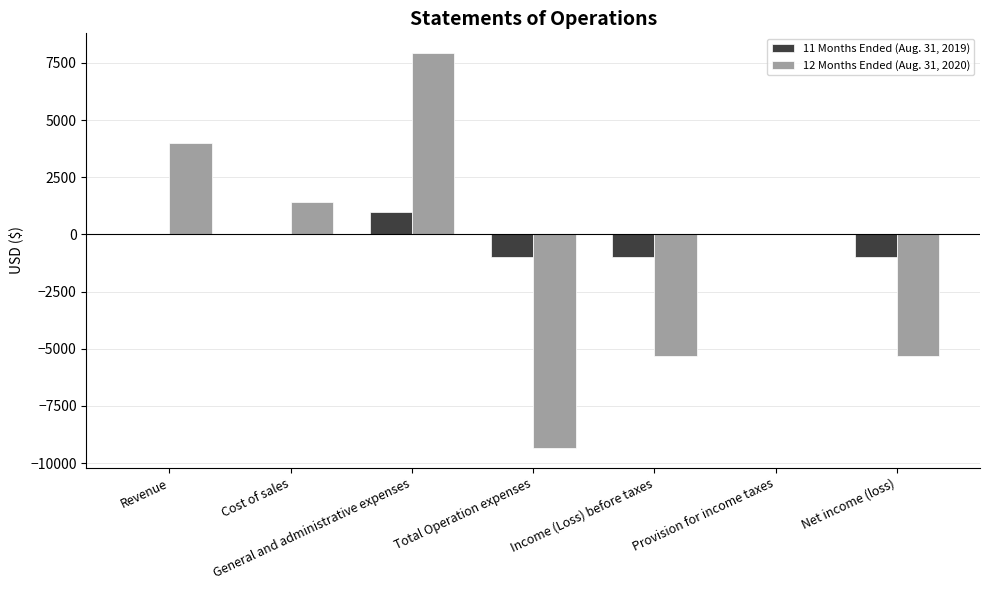

What is the sum of all 12 Months Ended (Aug. 31, 2020) values?

-6664